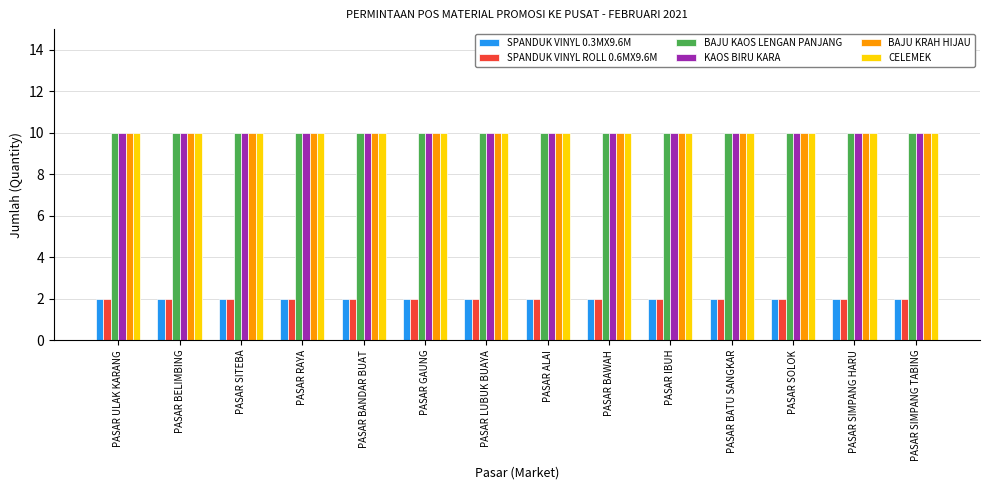

What is the maximum value for KAOS BIRU KARA?

10